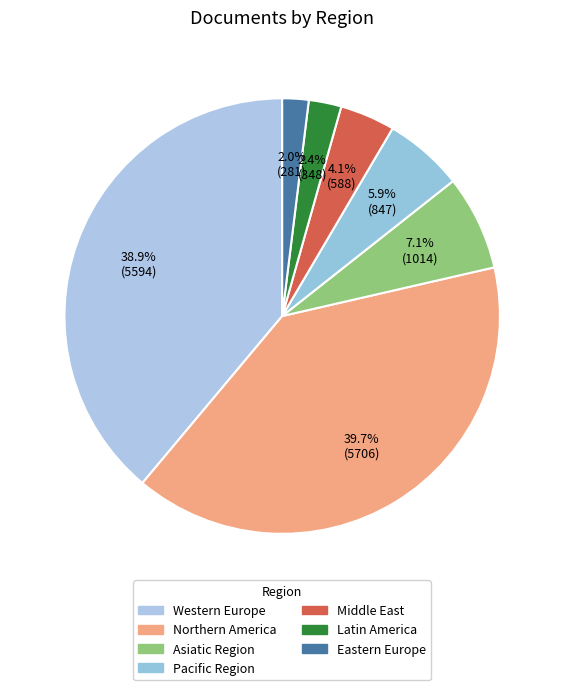

What percentage is the Pacific Region slice, to the nearest percent?

6%